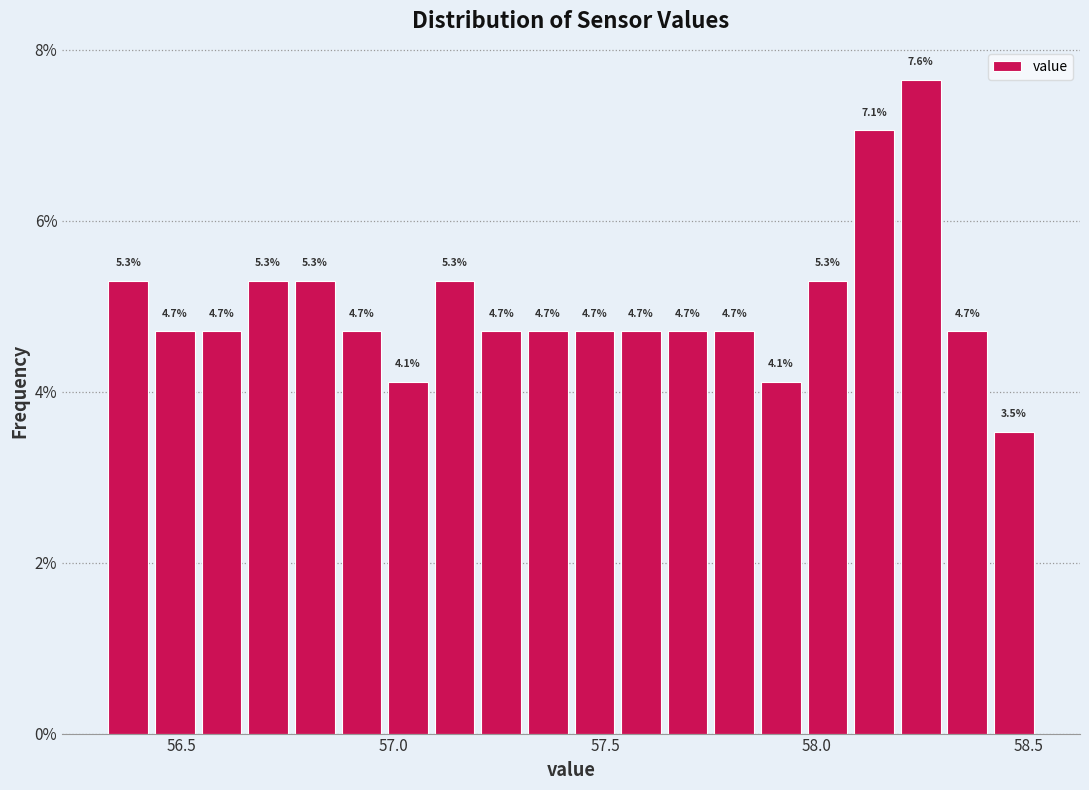

Around what value on the x-axis is the tallest bar? Give the approximate position of its centre, as read against the axis.

58.25